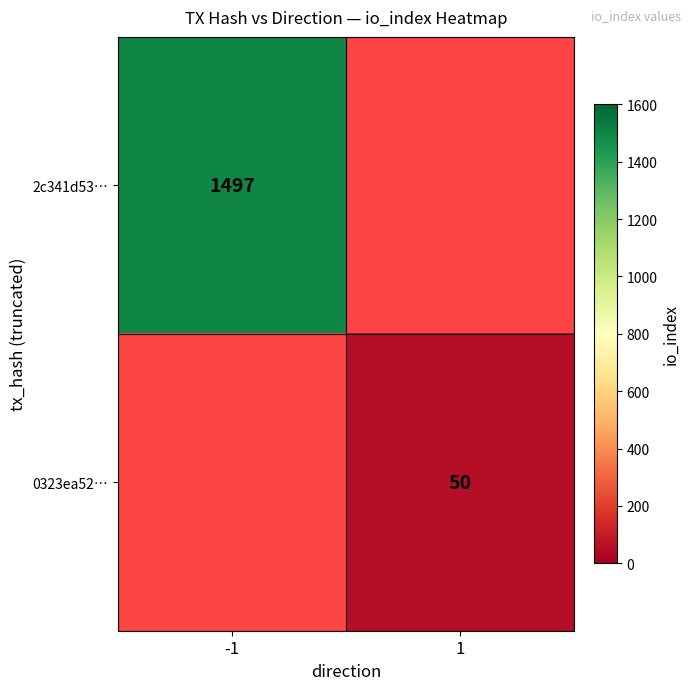

Is the value of 0323ea52… at 1 greater than the value of 2c341d53… at -1?

No